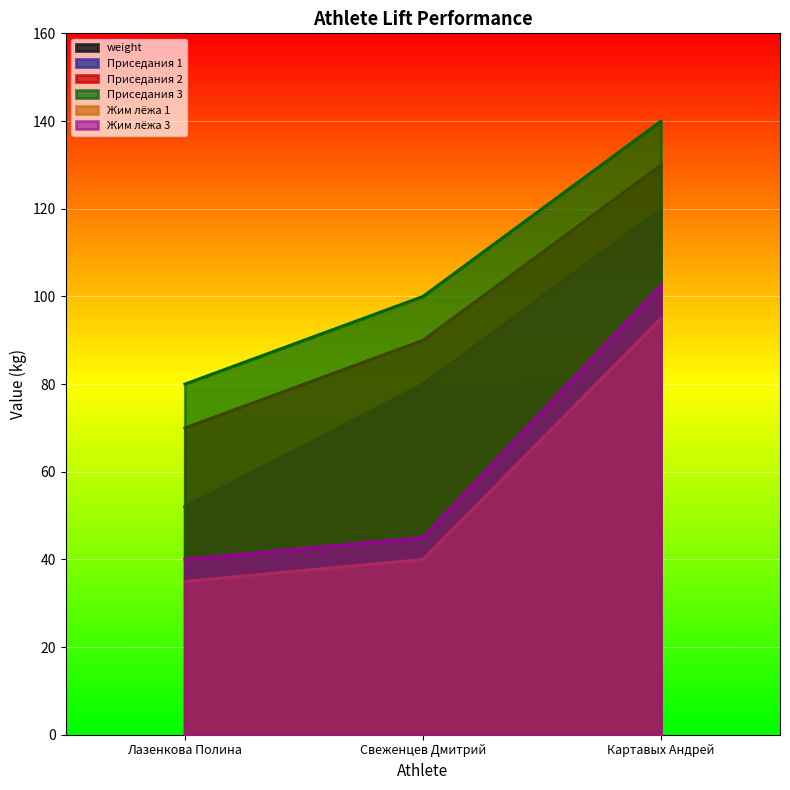

At Лазенкова Полина, list the series in order from smallest to largest.

Жим лёжа 1, Жим лёжа 3, weight, Приседания 1, Приседания 2, Приседания 3